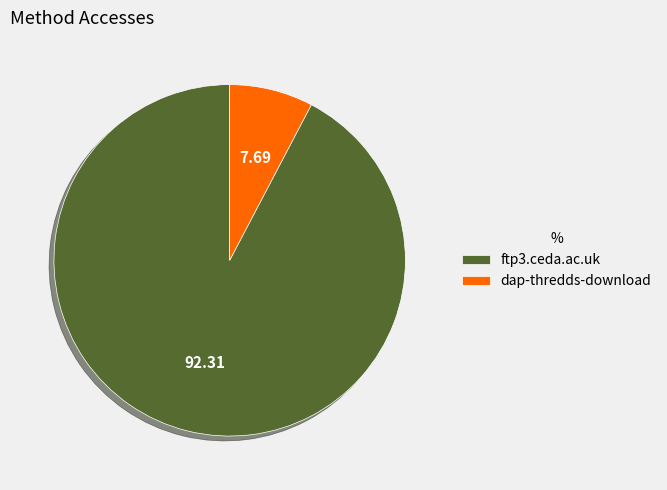

Is dap-thredds-download the majority of the pie?

No